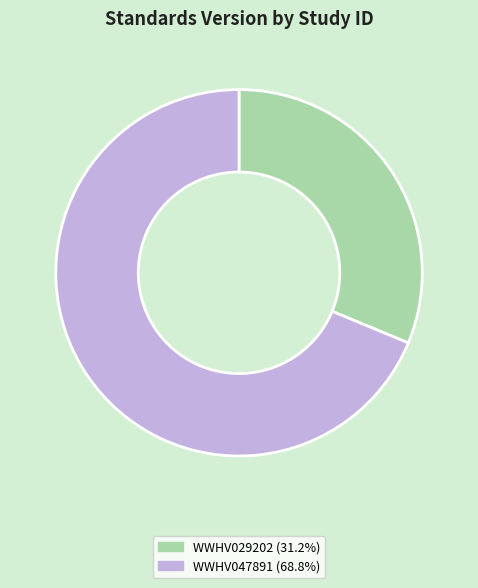

Is the sum of WWHV047891 and WWHV029202 greater than half?

Yes